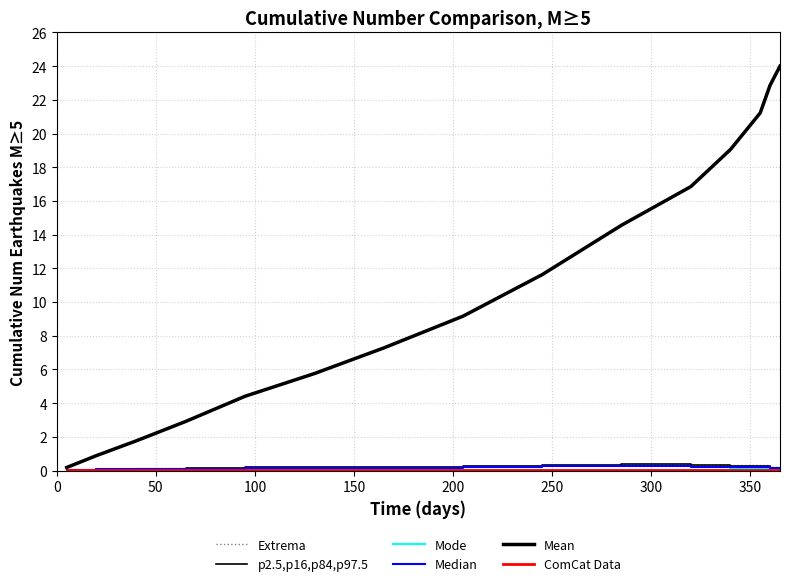

Is this an area chart (filled region under the line)?

No